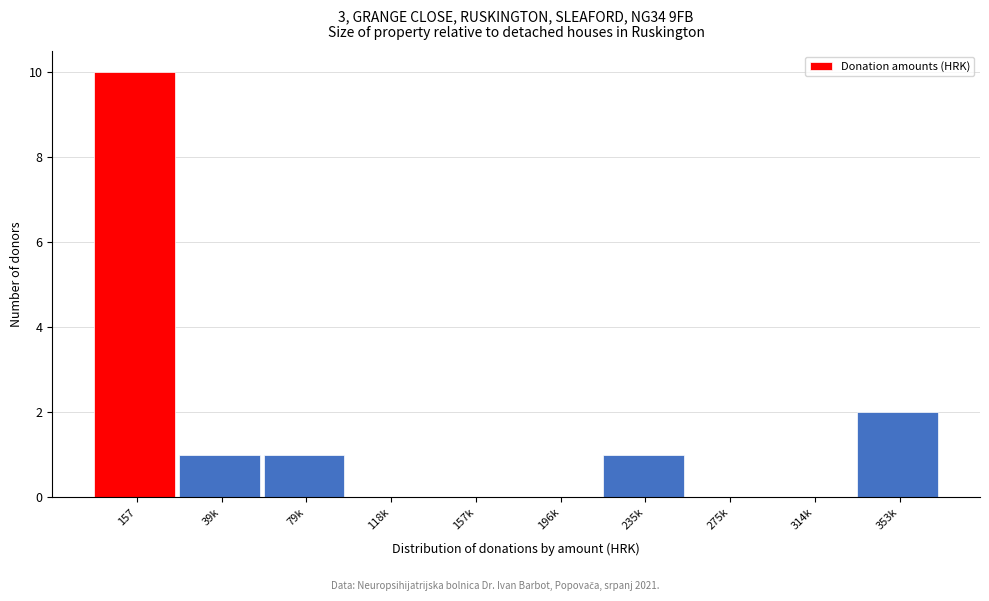

Reading left to right, what are all the values shown in this chart?

157=10	39k=1	79k=1	118k=0	157k=0	196k=0	235k=1	275k=0	314k=0	353k=2